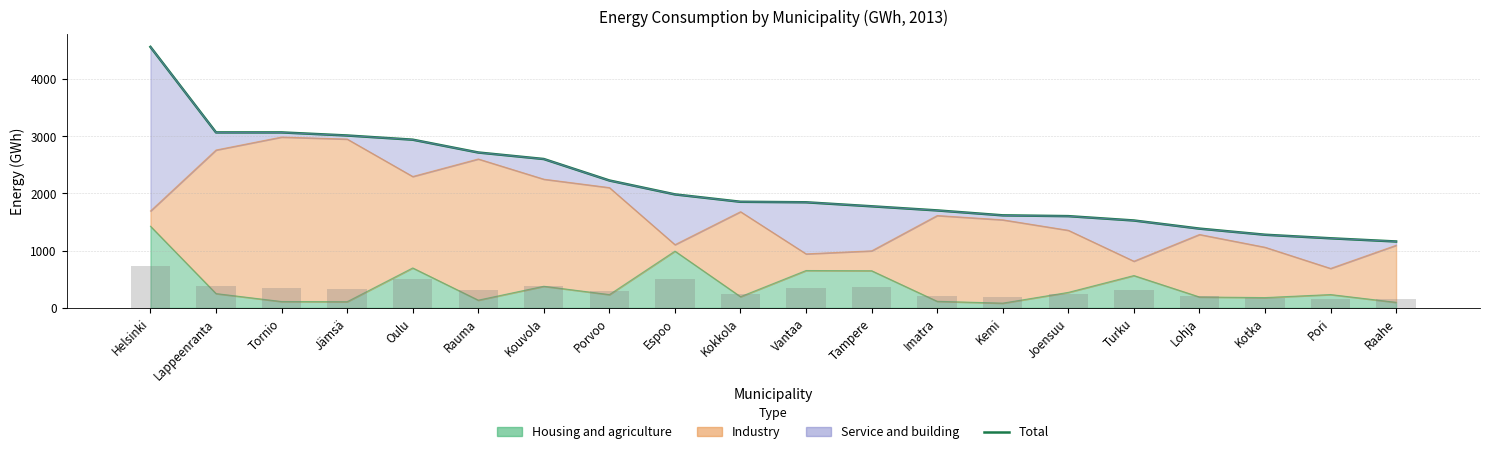

Reading left to right, what are all the values shown in this chart?

Helsinki=4559	Lappeenranta=3065	Tornio=3065	Jämsä=3011	Oulu=2938	Rauma=2714	Kouvola=2600	Porvoo=2225	Espoo=1982	Kokkola=1853	Vantaa=1844	Tampere=1774	Imatra=1702	Kemi=1616	Joensuu=1602	Turku=1526	Lohja=1384	Kotka=1277	Pori=1215	Raahe=1159